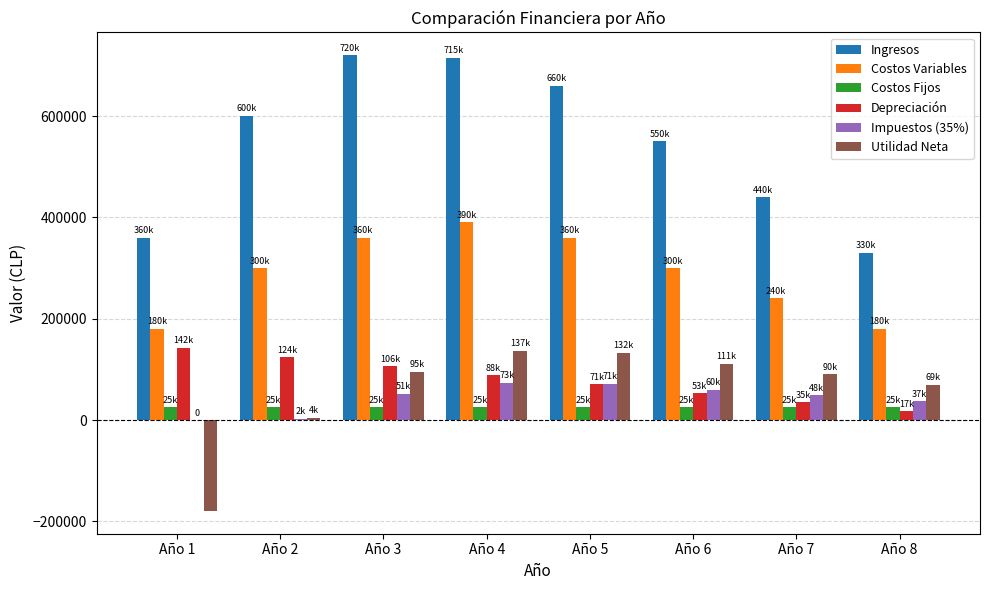

Is the value of Utilidad Neta at Año 2 greater than the value of Impuestos (35%) at Año 7?

No